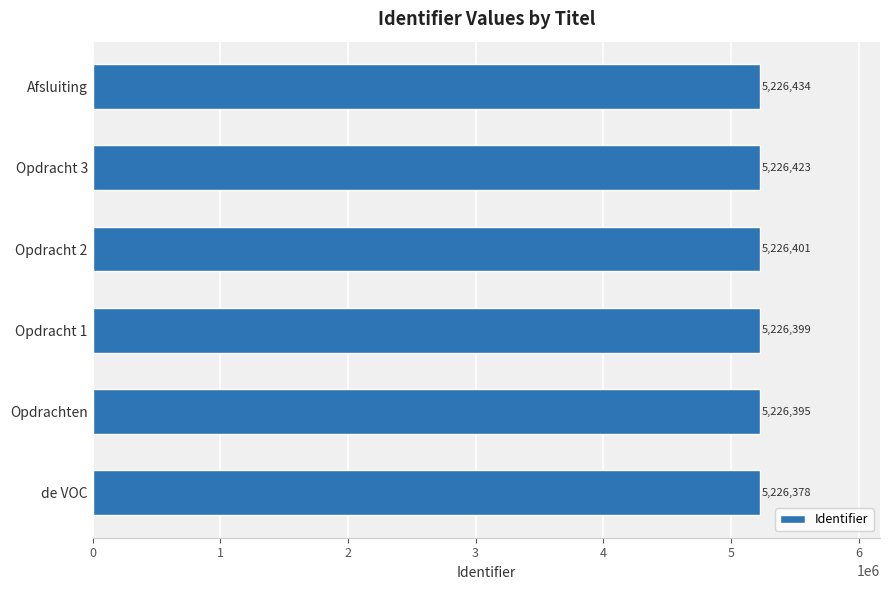

At which label is the value closest to 5226406?

Opdracht 2